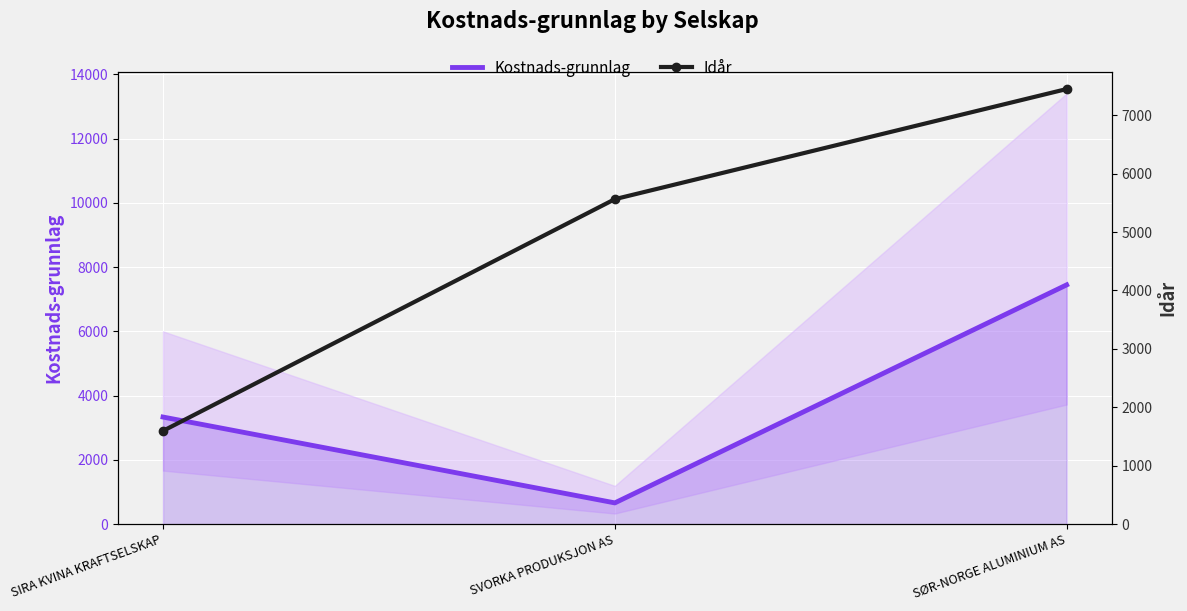

What is the sum of the Idår (scaled) values at SØR-NORGE ALUMINIUM AS and SIRA KVINA KRAFTSELSKAP?

9045.2